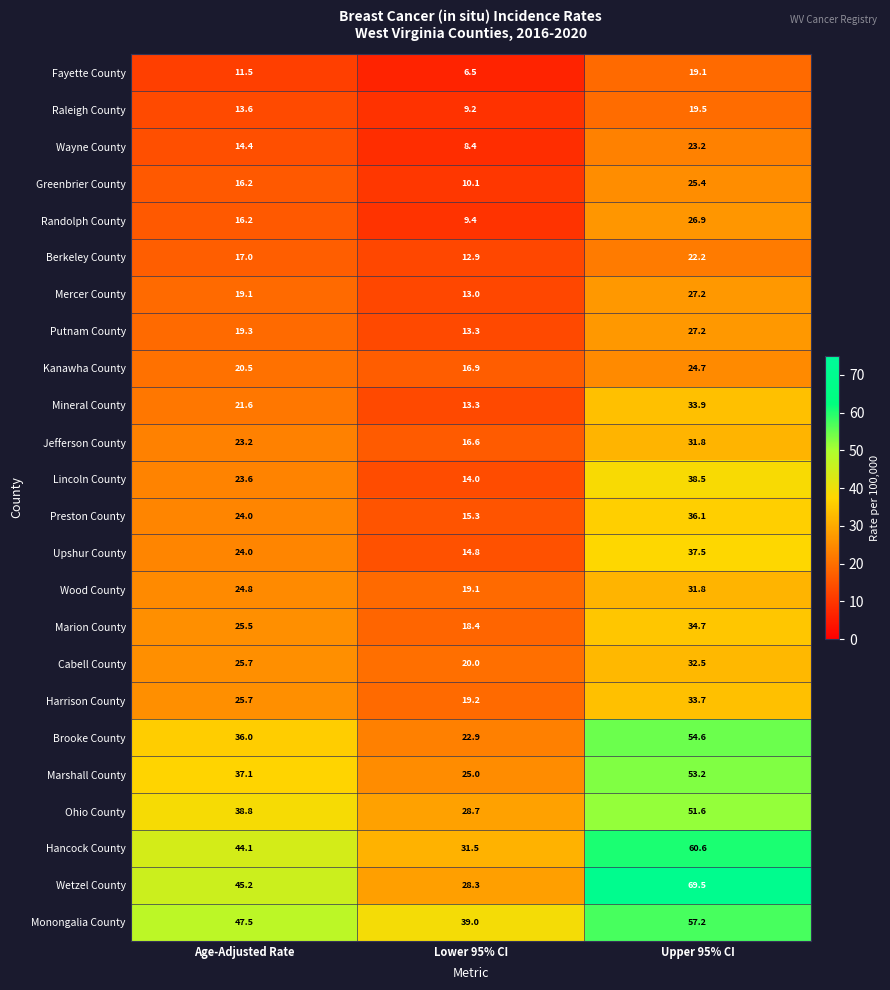

The Marion County series shows 18.4 at Lower 95% CI. True or false?

True